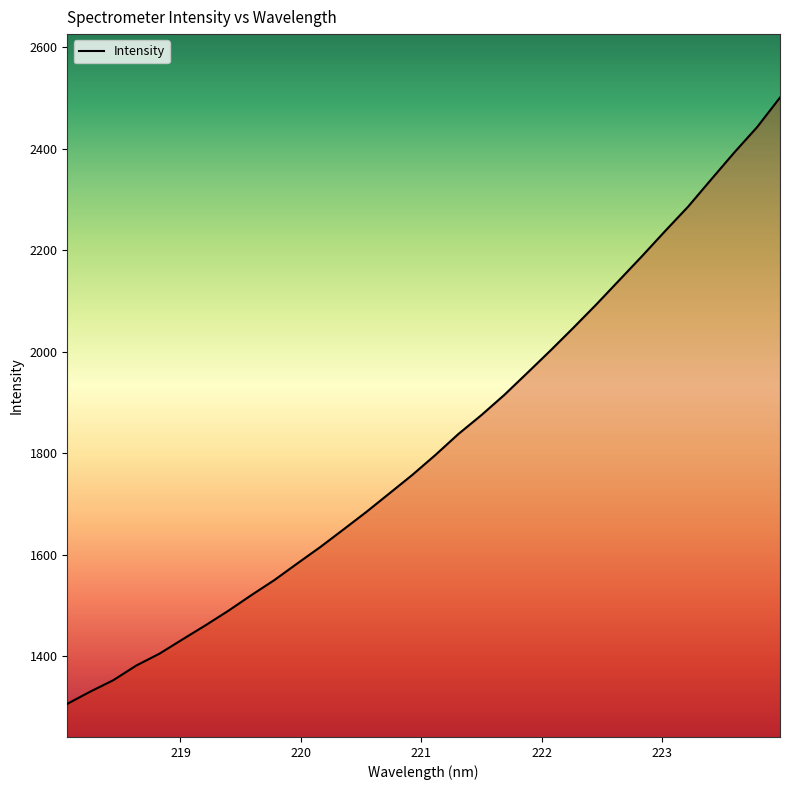

Where is the data nearest to the value 1903?

221.6902